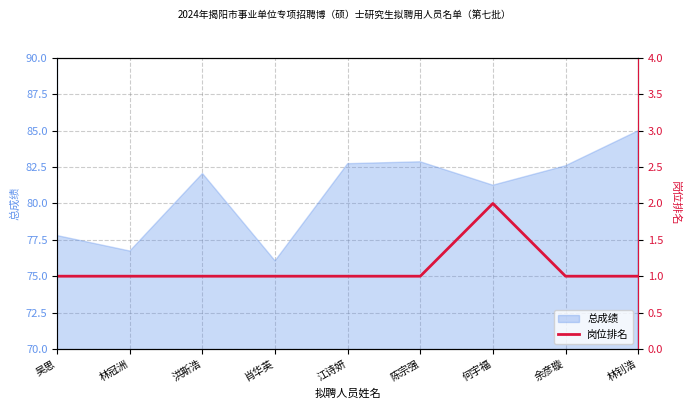

Where is 总成绩 nearest to the value 80?

何宇福